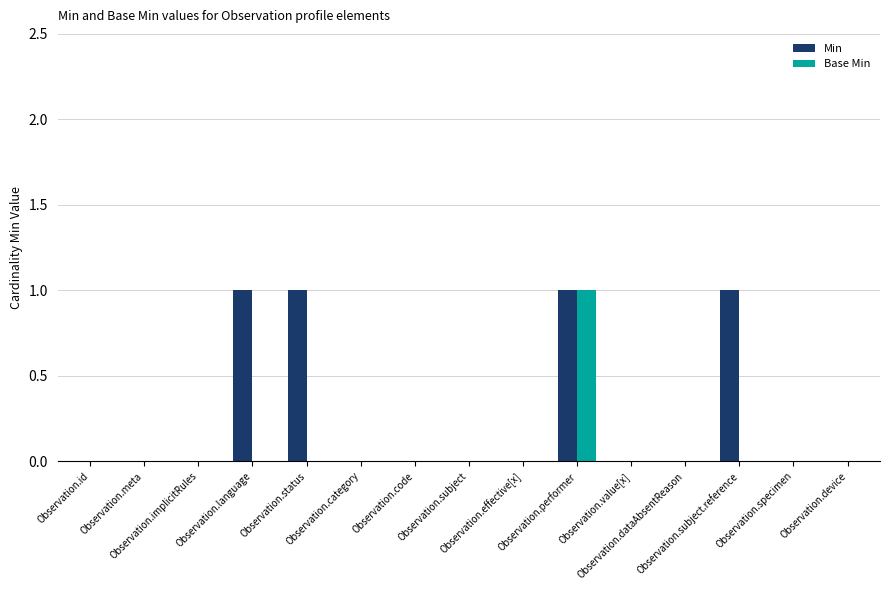

Which series has the largest total across all categories?

Min